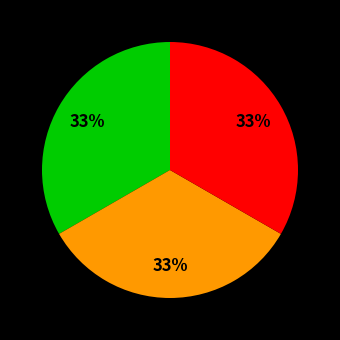

Count the number of slices in the pie.

3